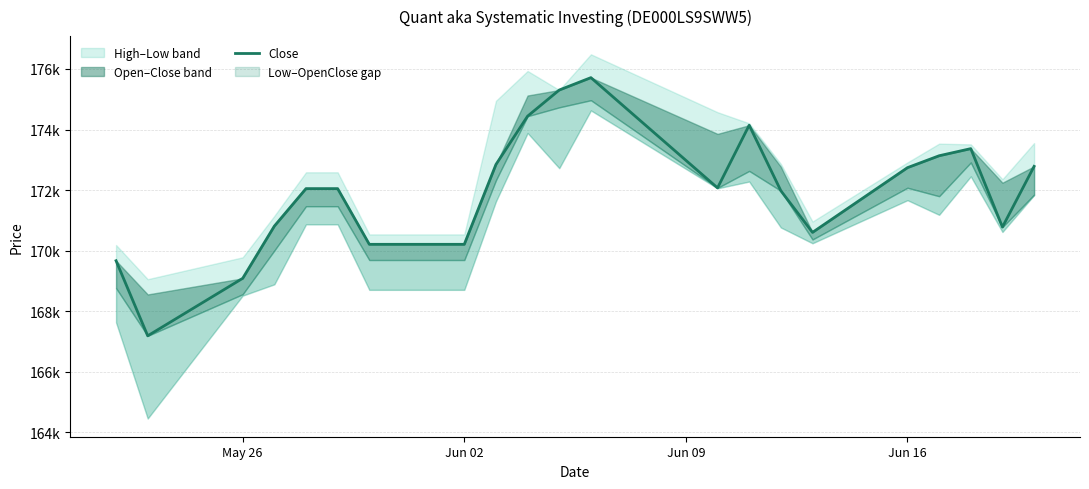

Approximately how many times larger is the value at Jun 16 compared to May 26?

1.0